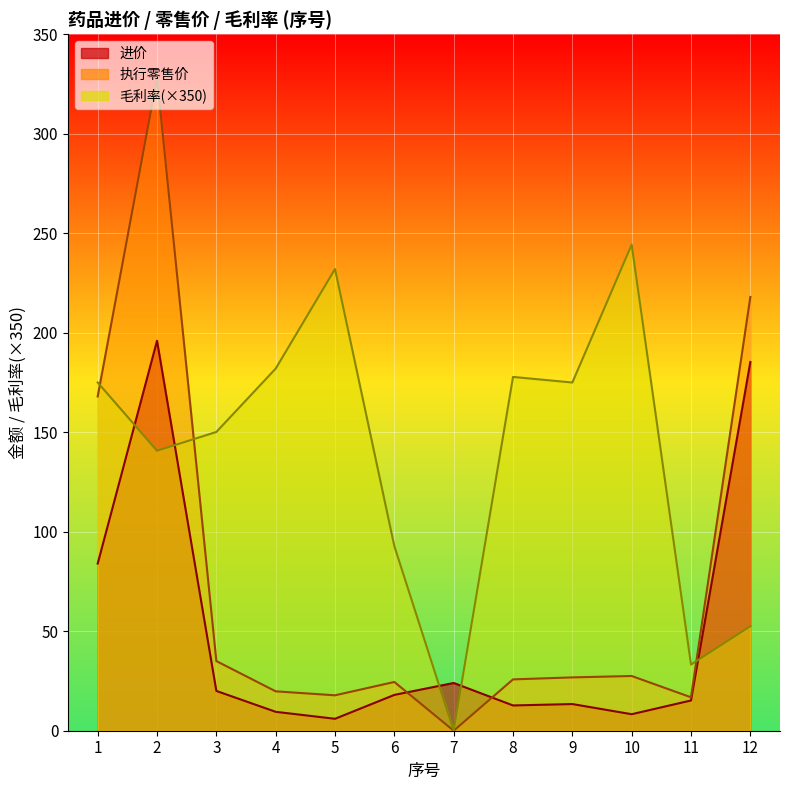

How many intersections are there between 执行零售价 and 进价?

2